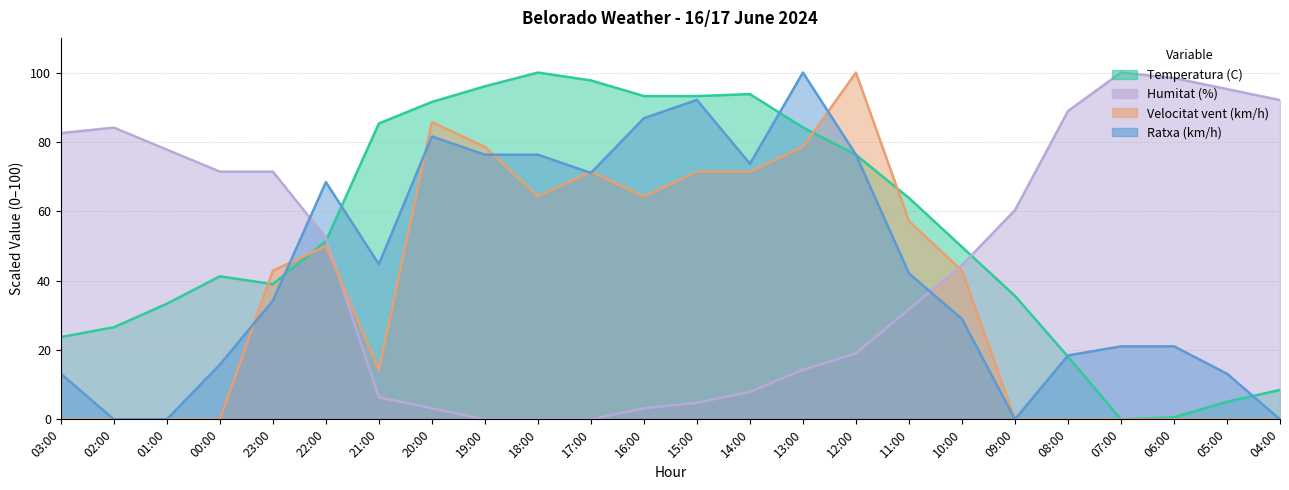

Which category has the highest value in the Velocitat vent (km/h) series?

12:00